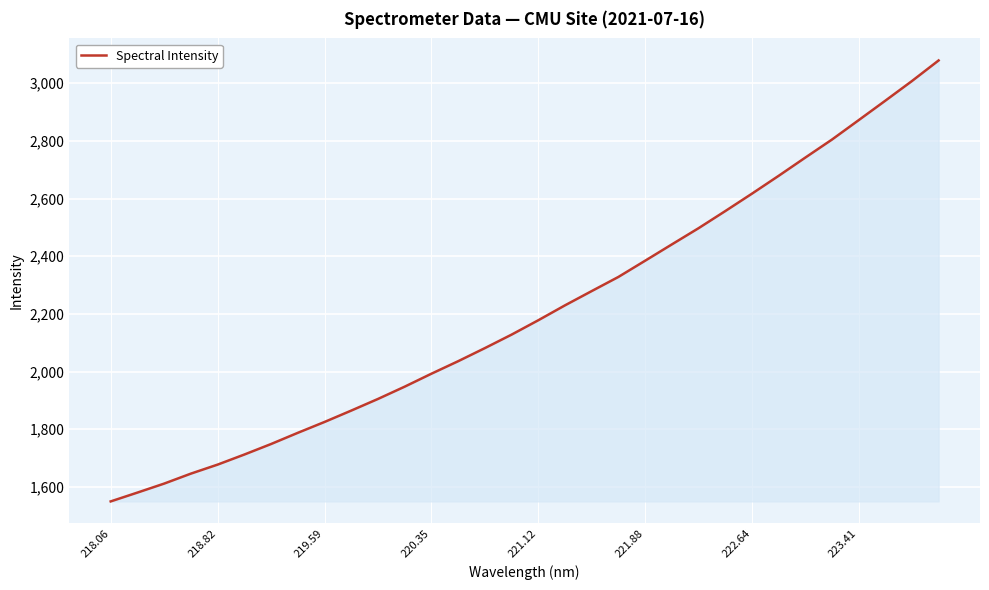

What is the difference between the maximum and minimum values?

1528.7